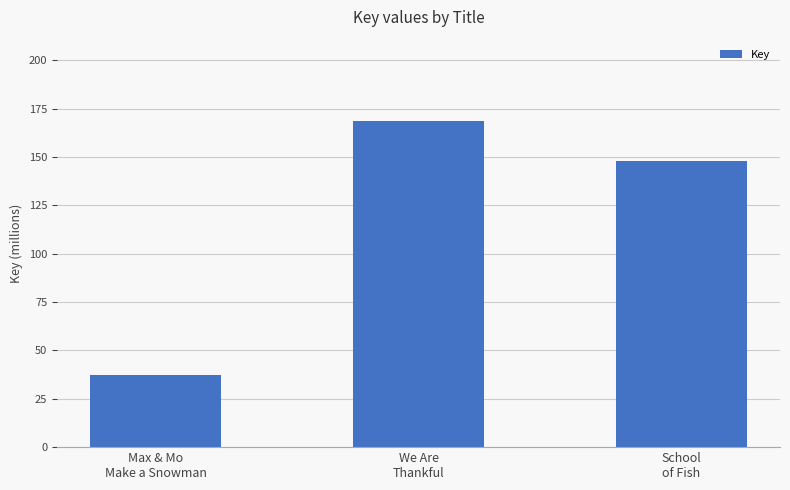

What is the minimum value shown in the chart?

37.4